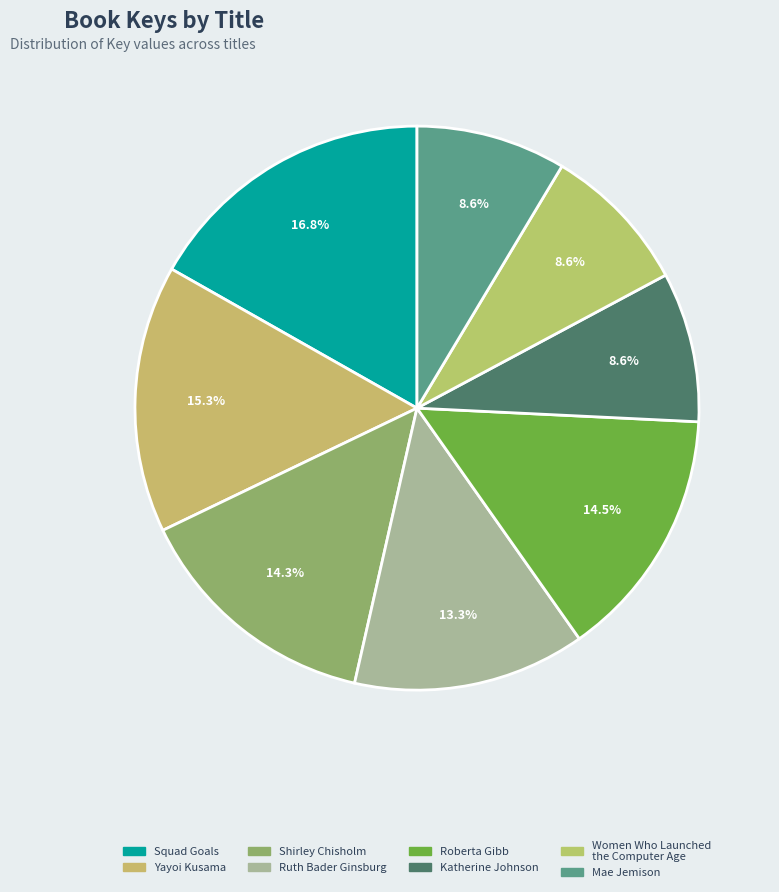

What is the change in value from Shirley Chisholm to Roberta Gibb?

+1756338